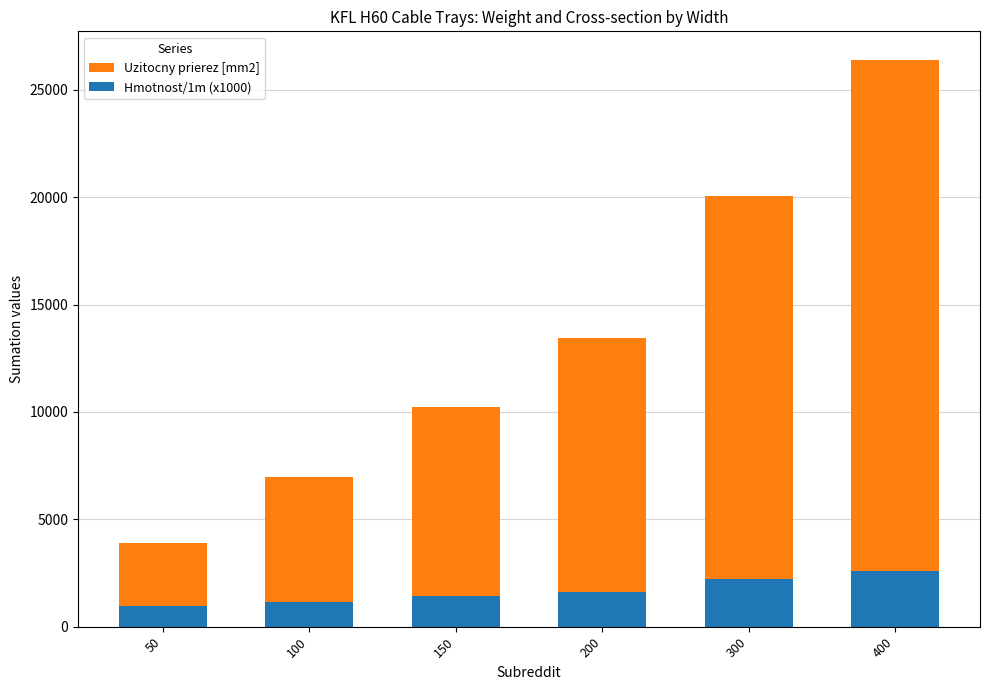

The value of Hmotnost/1m (x1000) at 200 is 1630. True or false?

True